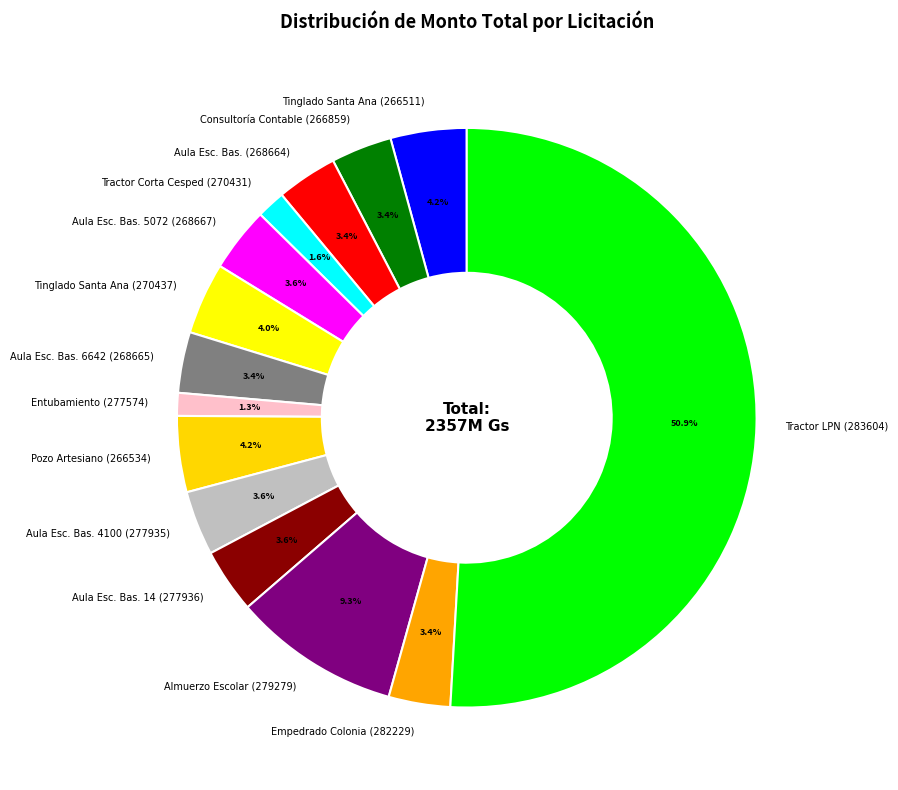

Between Aula Esc. Bas. (268664) and Entubamiento (277574), which is larger?

Aula Esc. Bas. (268664)